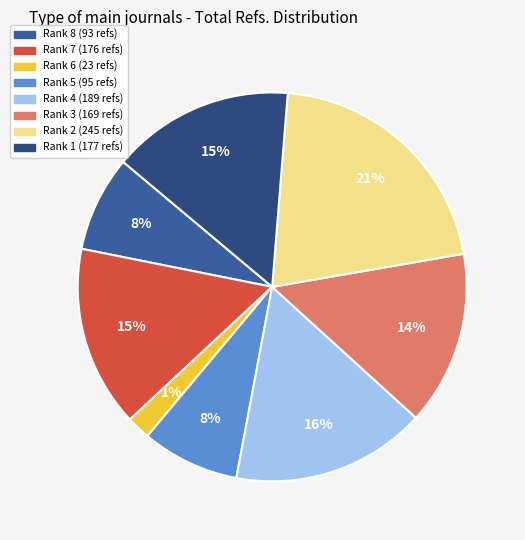

Which slice is the largest?

Rank 2 (Nihon Enerugi)